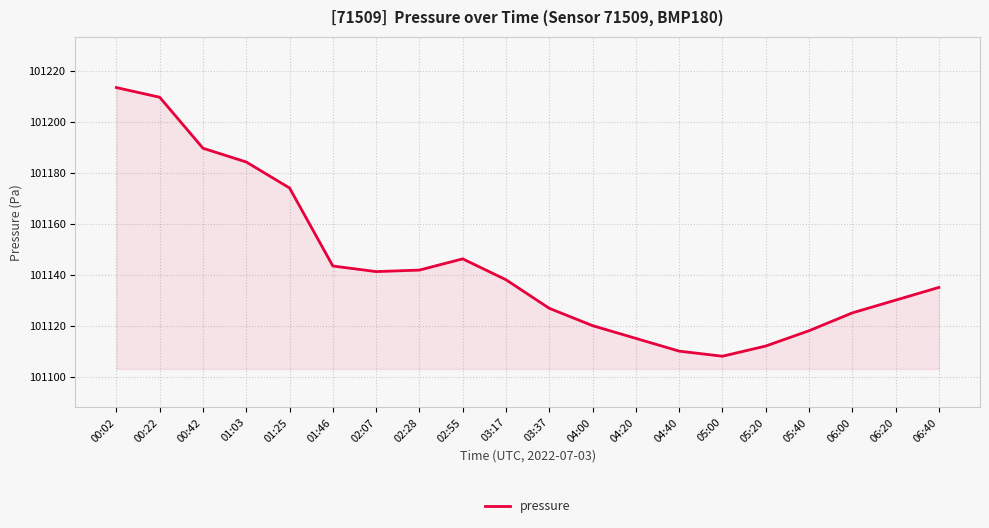

Reading left to right, list all the values displayed in this chart.

101213.4	101209.6	101189.6	101184.2	101174.0	101143.4	101141.2	101141.8	101146.2	101138.0	101126.8	101120.0	101115.0	101110.0	101108.0	101112.0	101118.0	101125.0	101130.0	101135.0